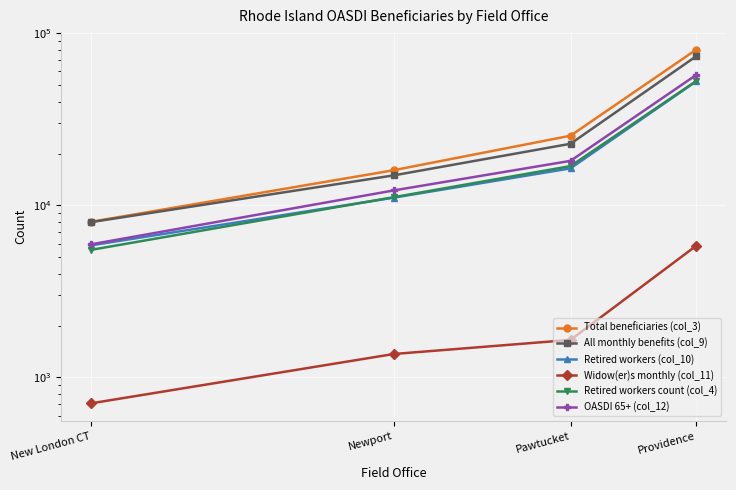

List the series in order of their peak value, lowest first.

Widow(er)s monthly (col_11), Retired workers (col_10), Retired workers count (col_4), OASDI 65+ (col_12), All monthly benefits (col_9), Total beneficiaries (col_3)